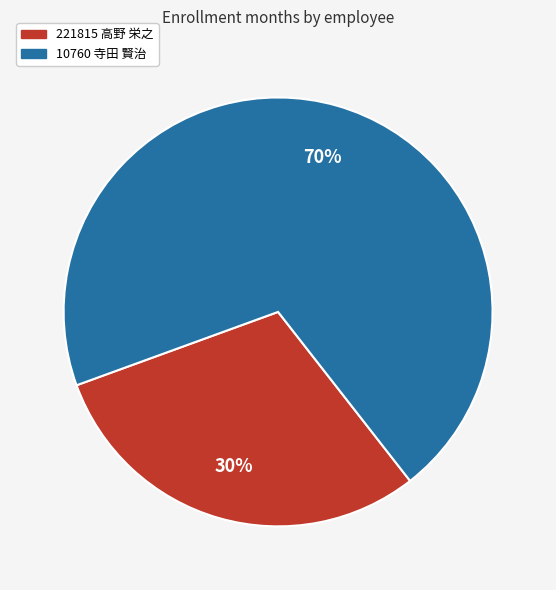

Does 221815 高野 栄之 represent more than half of the total?

No